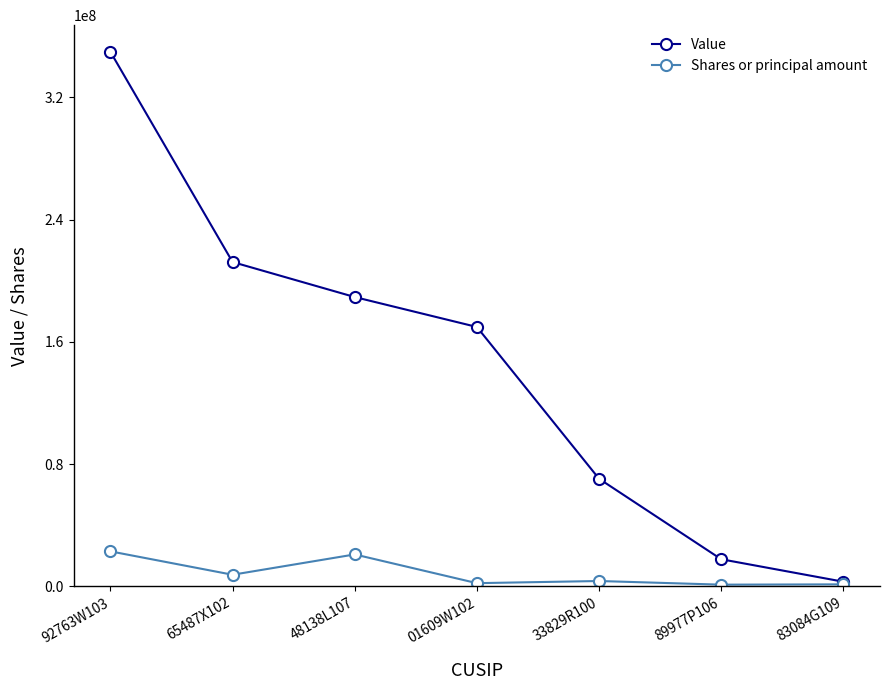

How many lines are shown in the chart?

2